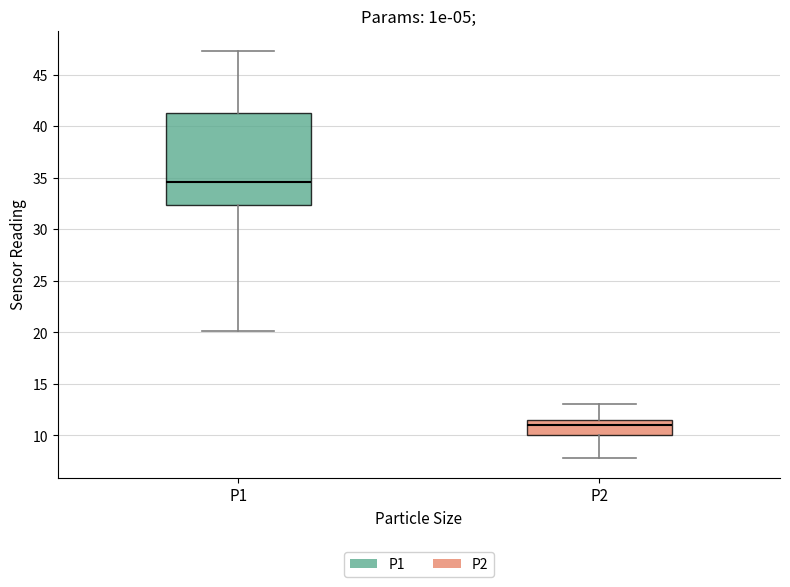

Which box is the tallest, from its lower edge to its upper edge?

P1